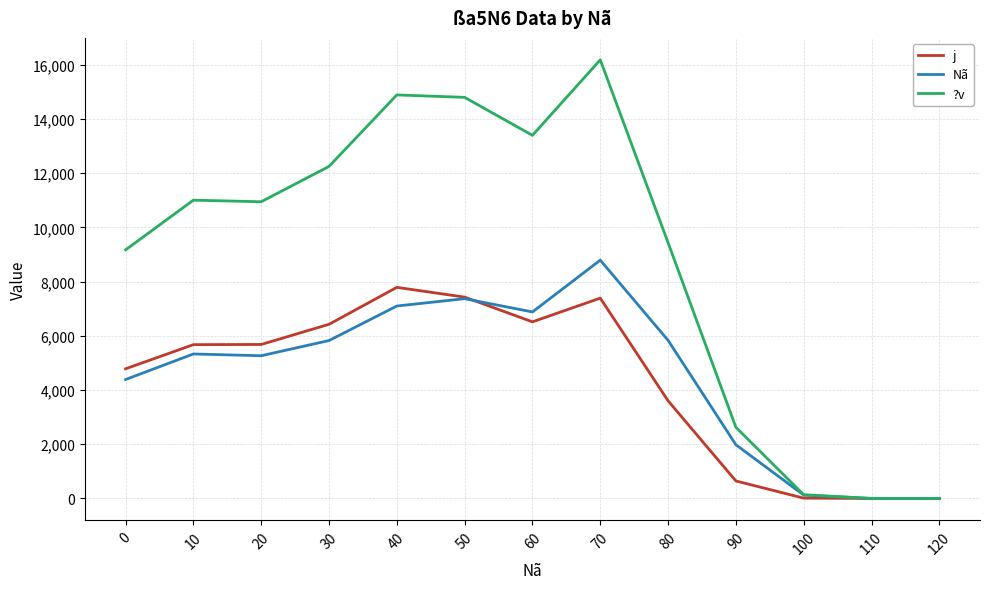

List the series in order of their peak value, lowest first.

j, Nã, ?v